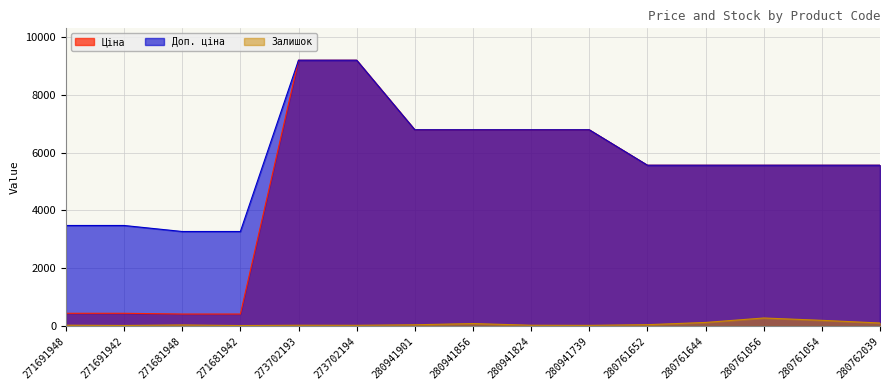

Reading left to right, transcribe all the data shown in this chart.

Ціна: 434.3	434.3	408.2	408.2	9196.3	9196.3	6787.1	6787.1	6787.1	6787.1	5560.3	5560.3	5560.3	5560.3	5560.3
Доп. ціна: 3474.1	3474.1	3265.8	3265.8	9196.3	9196.3	6787.1	6787.1	6787.1	6787.1	5560.3	5560.3	5560.3	5560.3	5560.3
Залишок: 22.0	13.0	30.0	10.0	20.0	18.0	36.0	79.0	20.0	16.0	40.0	117.0	271.0	190.0	98.0